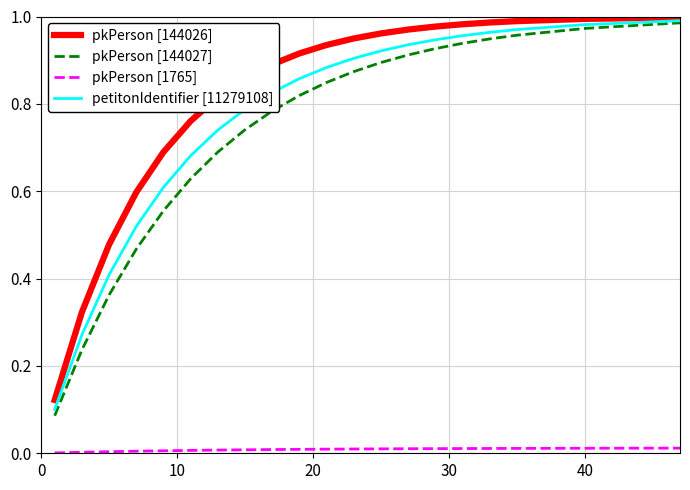

Which series has the largest total across all categories?

pkPerson [144026]